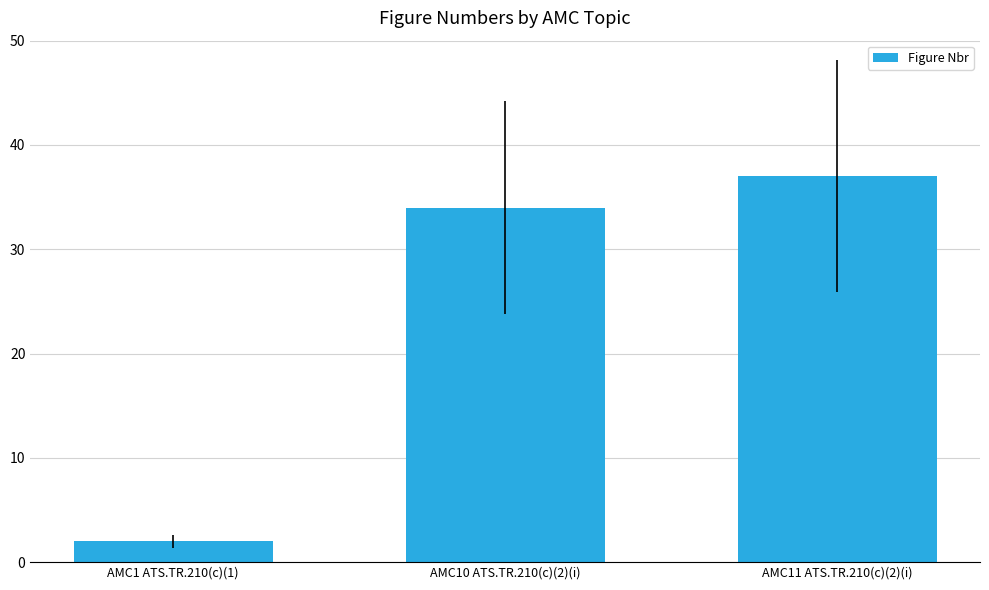

Where is the data nearest to the value 19?

AMC10 ATS.TR.210(c)(2)(i)